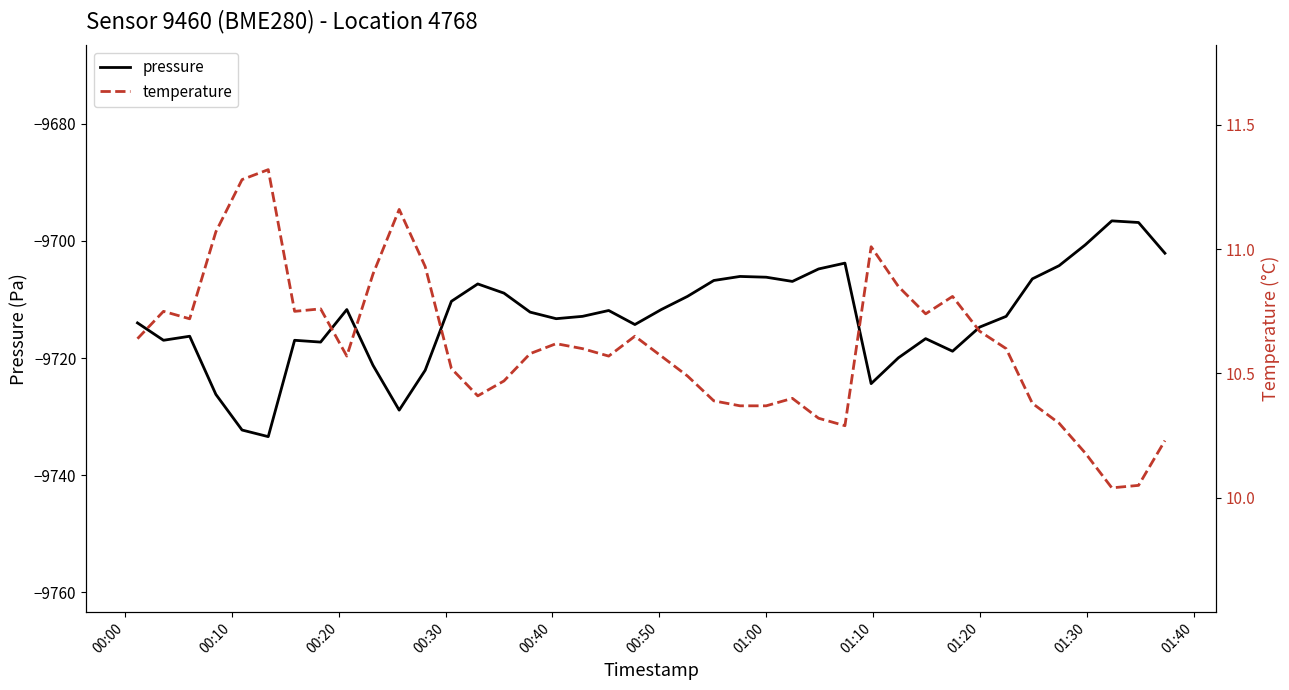

Is it true that temperature equals 6.8 at 31?

False